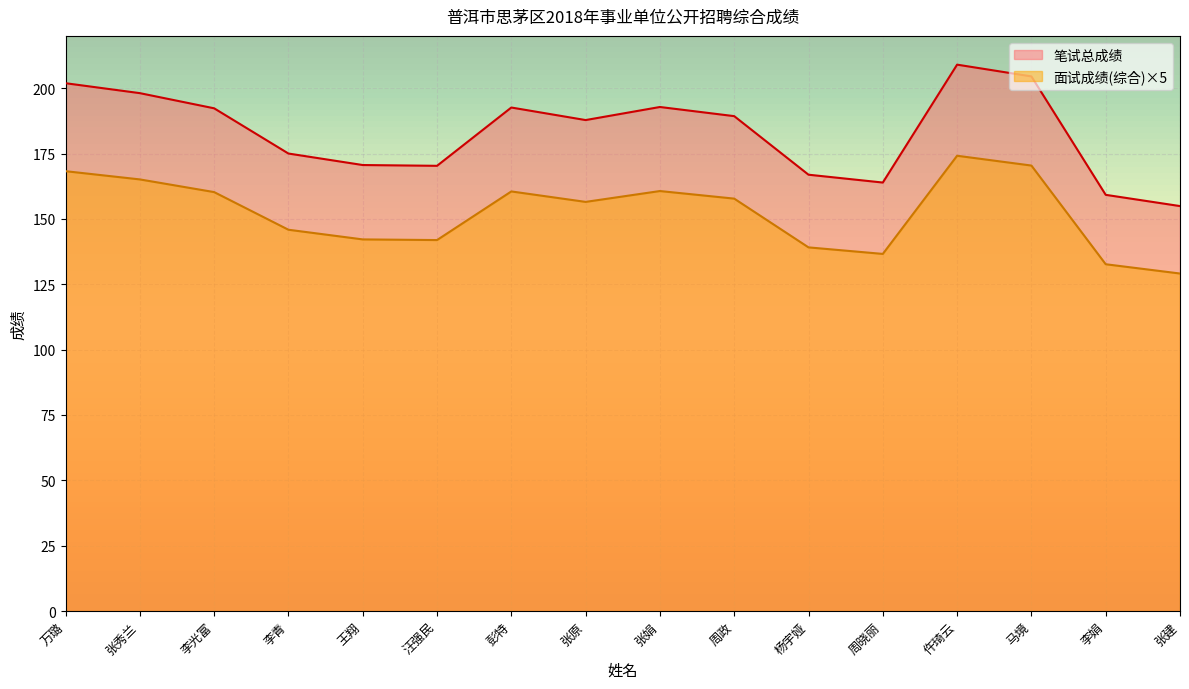

What position from the right is 杨宇娅?

6